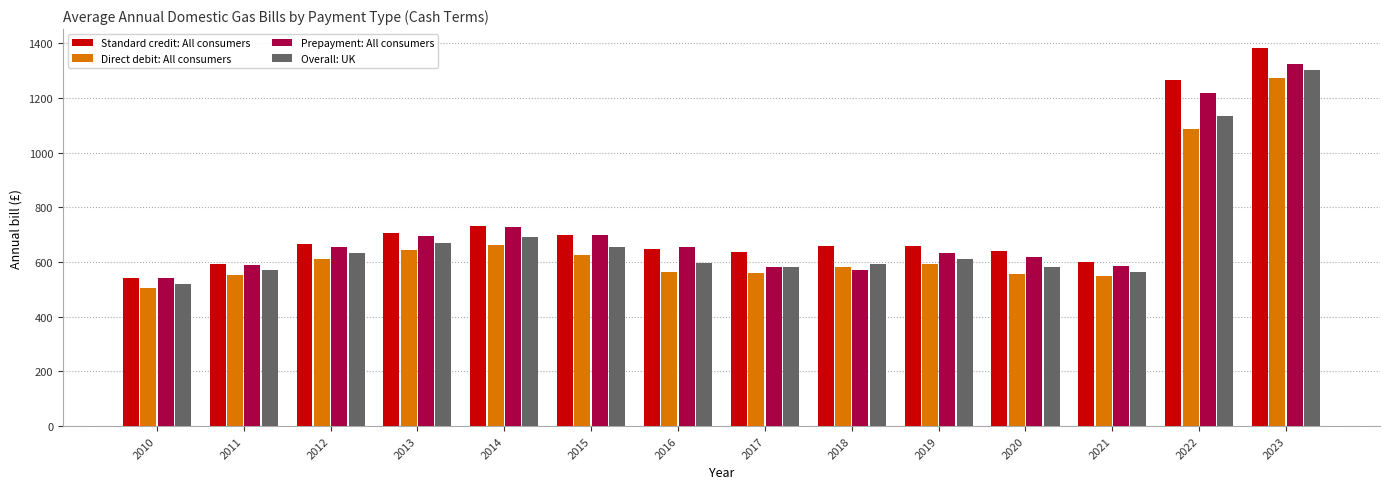

How many bars are there in total?

56